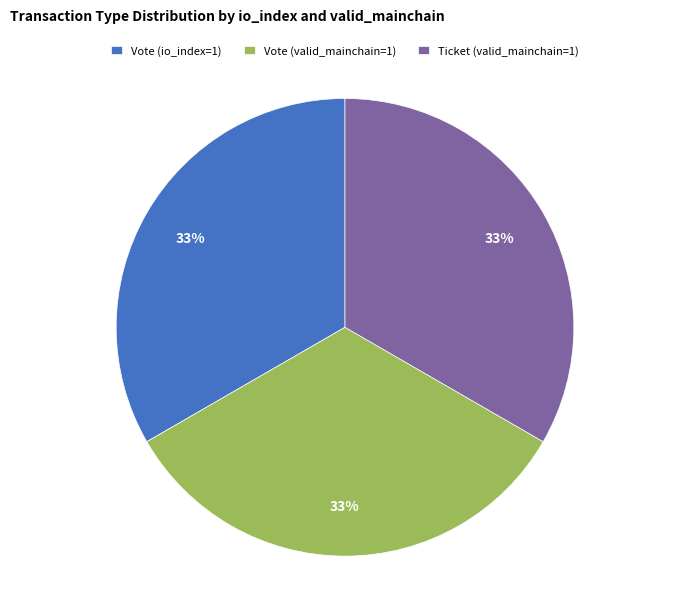

The Vote (valid_mainchain=1) slice represents 26% of the pie. True or false?

False